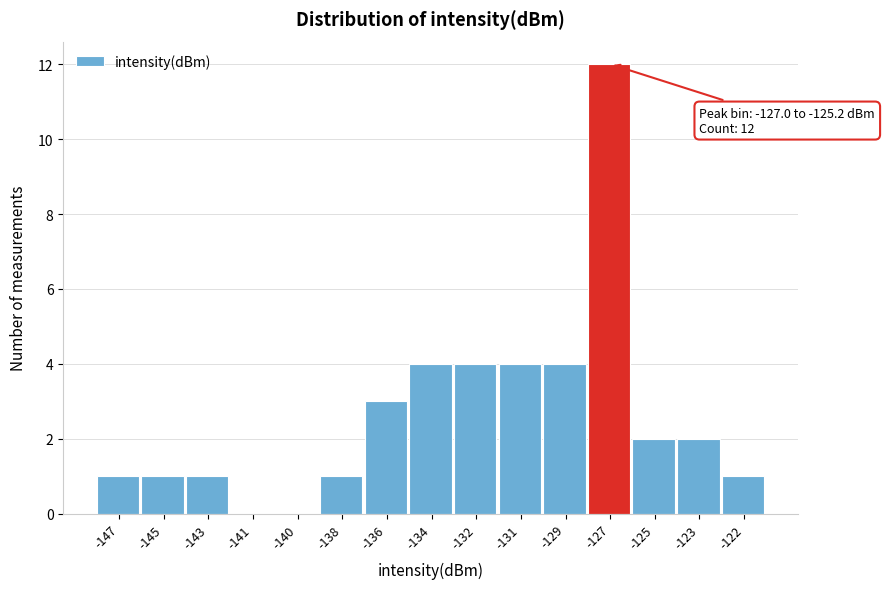

Reading left to right, list all the values displayed in this chart.

-147=1	-145=1	-143=1	-141=0	-140=0	-138=1	-136=3	-134=4	-132=4	-131=4	-129=4	-127=12	-125=2	-123=2	-122=1